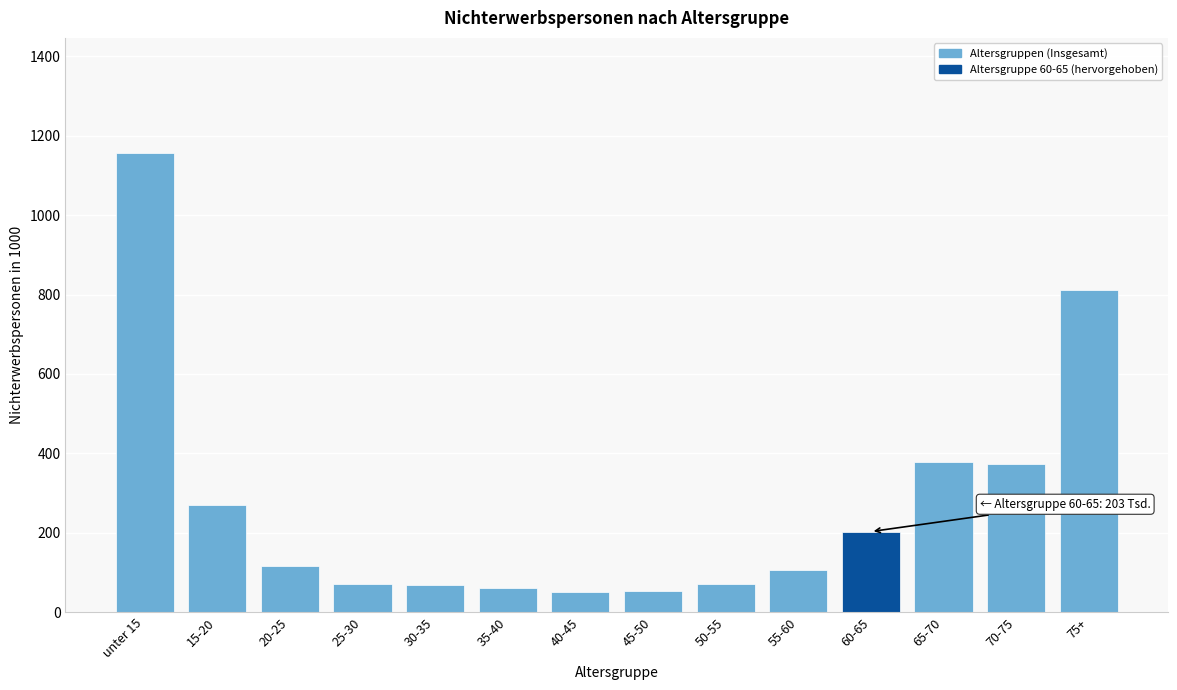

What is the label of the 14th bar from the left?

75+